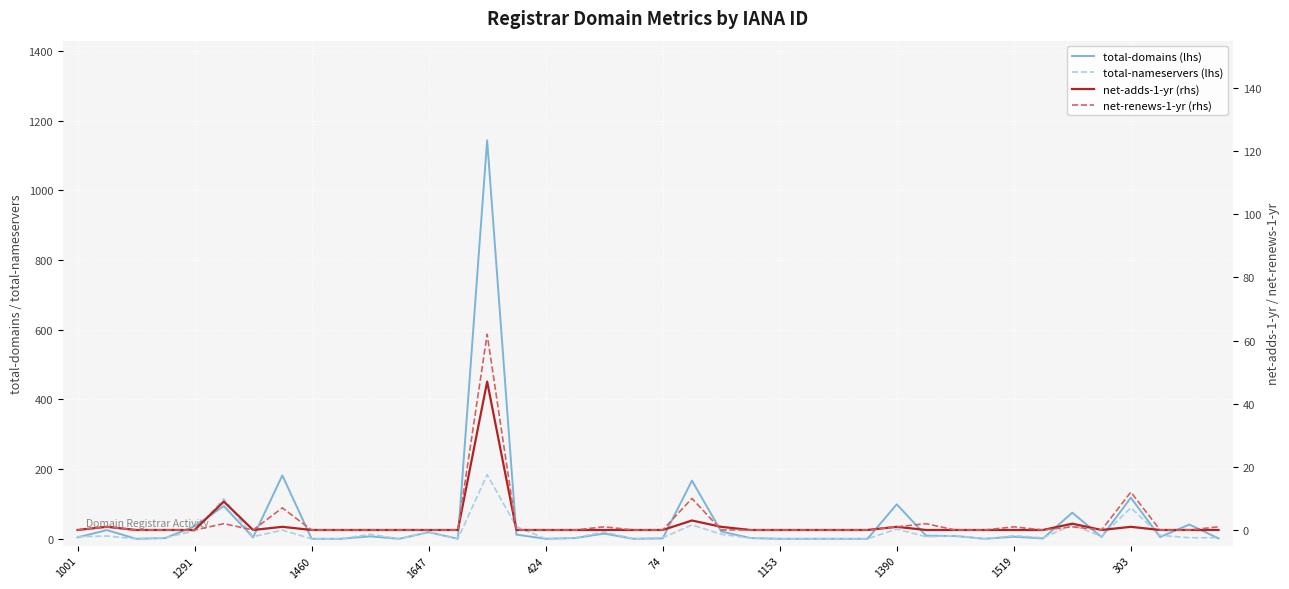

True or false: net-adds-1-yr (rhs) and total-domains (lhs) intersect in this chart.

False